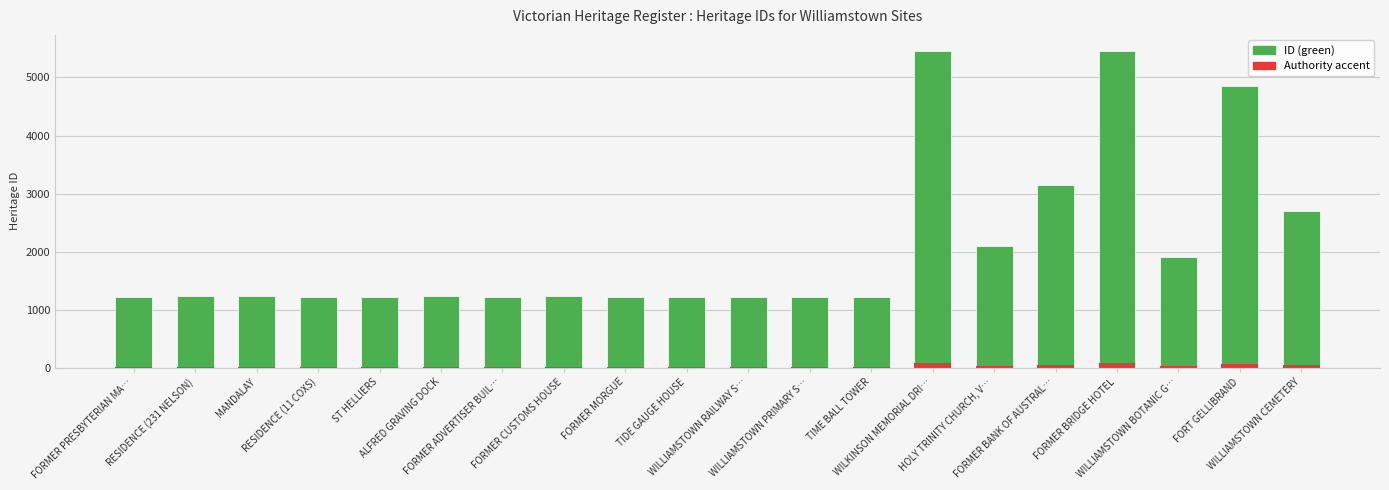

What is the spread (max minus min) of values at WILLIAMSTOWN RAILWAY S…?

1204.7